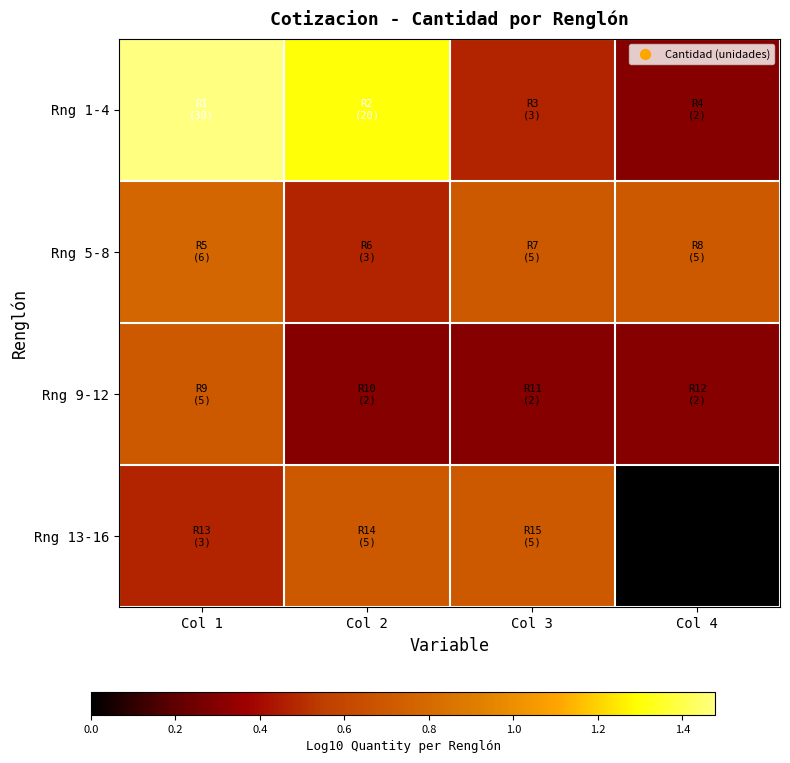

Reading left to right, extract all data points from this chart.

Rng 1-4: Col 1=1.5	Col 2=1.3	Col 3=0.5	Col 4=0.3
Rng 5-8: Col 1=0.8	Col 2=0.5	Col 3=0.7	Col 4=0.7
Rng 9-12: Col 1=0.7	Col 2=0.3	Col 3=0.3	Col 4=0.3
Rng 13-16: Col 1=0.5	Col 2=0.7	Col 3=0.7	Col 4=0.0